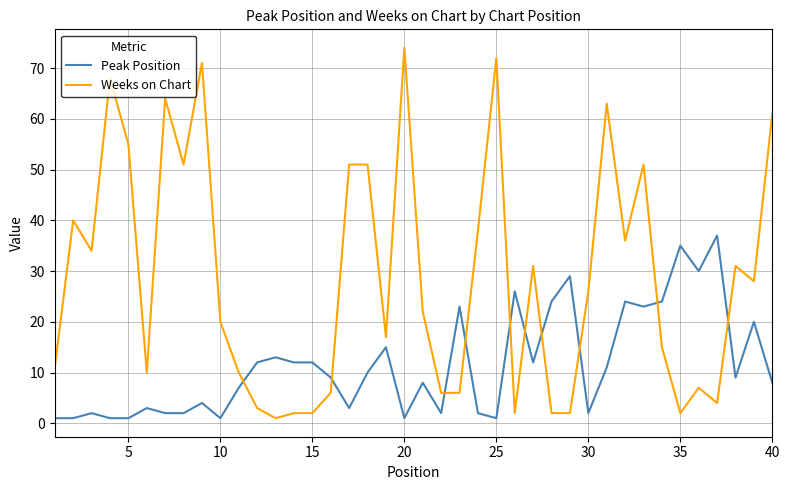

What is the highest value of the Weeks on Chart series?

74